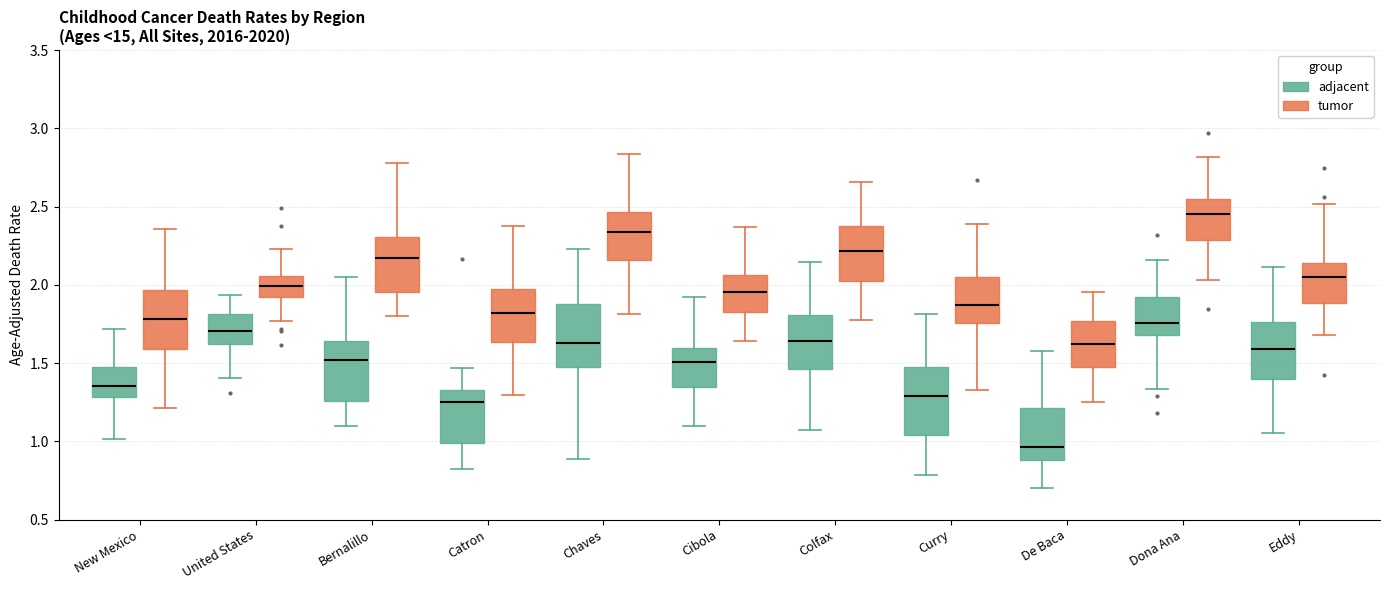

Reading left to right, read every box against the y-axis: the position of its median line, the range the box covers, and the ends of its whiskers. The values are not printed on the chart, so give them approximately, as read against the axis.

New Mexico (adjacent): median 1.35, box 1.30 to 1.45, whiskers 1.00 to 1.70
New Mexico (tumor): median 1.80, box 1.60 to 1.95, whiskers 1.20 to 2.35
United States (adjacent): median 1.70, box 1.60 to 1.80, whiskers 1.40 to 1.95
United States (tumor): median 2.00, box 1.90 to 2.05, whiskers 1.75 to 2.25
Bernalillo (adjacent): median 1.50, box 1.25 to 1.65, whiskers 1.10 to 2.05
Bernalillo (tumor): median 2.15, box 1.95 to 2.30, whiskers 1.80 to 2.80
Catron (adjacent): median 1.25, box 1.00 to 1.35, whiskers 0.80 to 1.45
Catron (tumor): median 1.80, box 1.65 to 1.95, whiskers 1.30 to 2.40
Chaves (adjacent): median 1.65, box 1.50 to 1.90, whiskers 0.90 to 2.25
Chaves (tumor): median 2.35, box 2.15 to 2.45, whiskers 1.80 to 2.85
Cibola (adjacent): median 1.50, box 1.35 to 1.60, whiskers 1.10 to 1.90
Cibola (tumor): median 1.95, box 1.80 to 2.05, whiskers 1.65 to 2.35
Colfax (adjacent): median 1.65, box 1.45 to 1.80, whiskers 1.05 to 2.15
Colfax (tumor): median 2.20, box 2.00 to 2.35, whiskers 1.75 to 2.65
Curry (adjacent): median 1.30, box 1.05 to 1.50, whiskers 0.80 to 1.80
Curry (tumor): median 1.85, box 1.75 to 2.05, whiskers 1.30 to 2.40
De Baca (adjacent): median 0.95, box 0.90 to 1.20, whiskers 0.70 to 1.60
De Baca (tumor): median 1.60, box 1.50 to 1.75, whiskers 1.25 to 1.95
Dona Ana (adjacent): median 1.75, box 1.70 to 1.90, whiskers 1.35 to 2.15
Dona Ana (tumor): median 2.45, box 2.30 to 2.55, whiskers 2.05 to 2.80
Eddy (adjacent): median 1.60, box 1.40 to 1.75, whiskers 1.05 to 2.10
Eddy (tumor): median 2.05, box 1.90 to 2.15, whiskers 1.70 to 2.50